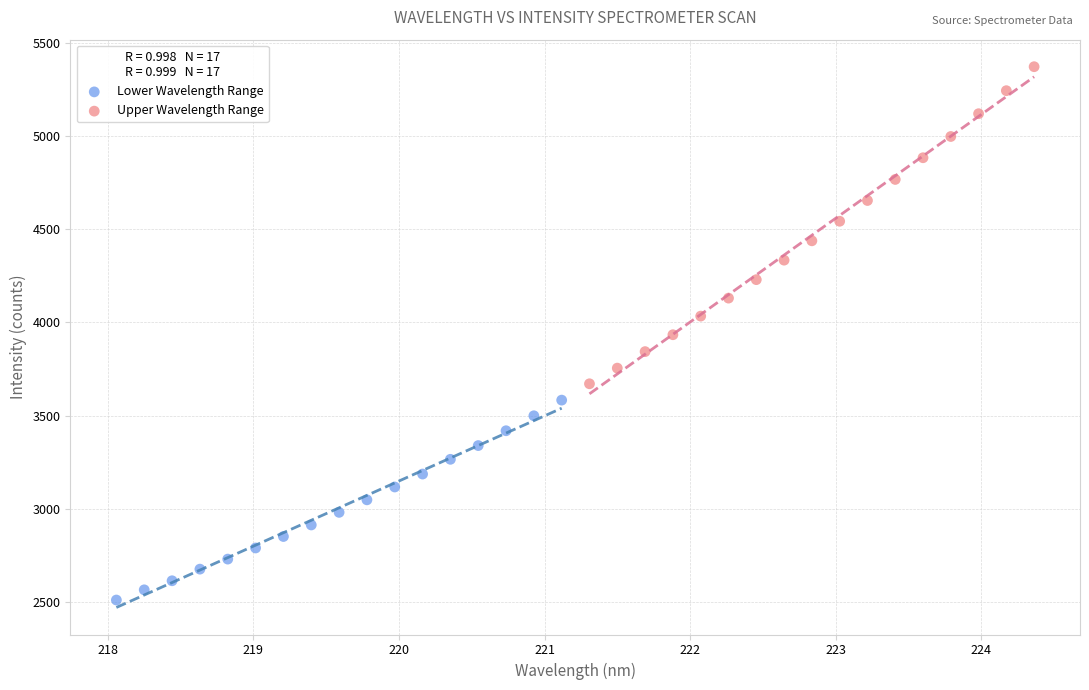

Which series has the largest Y range (max minus min)?

Upper Wavelength Range